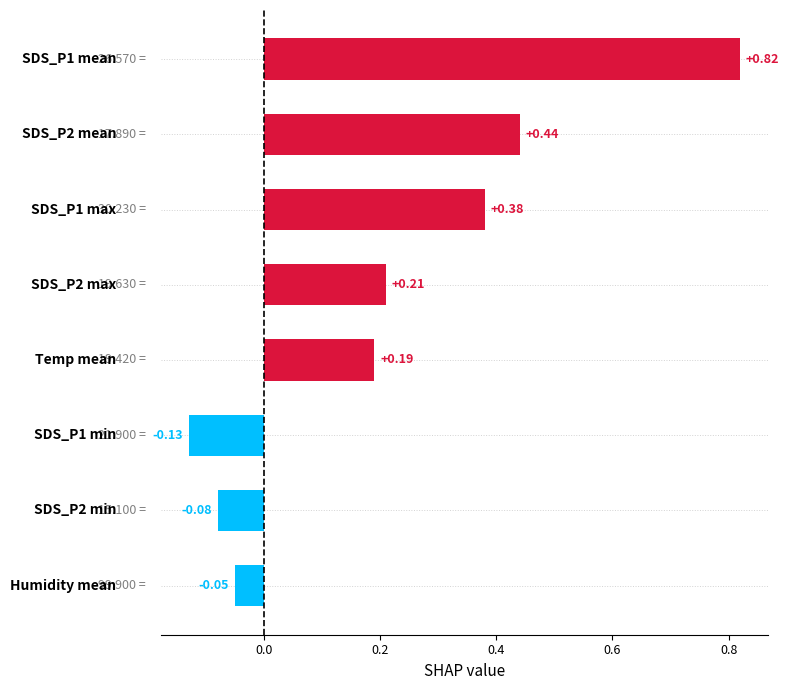

What is the difference between the second highest and second lowest values?

0.5